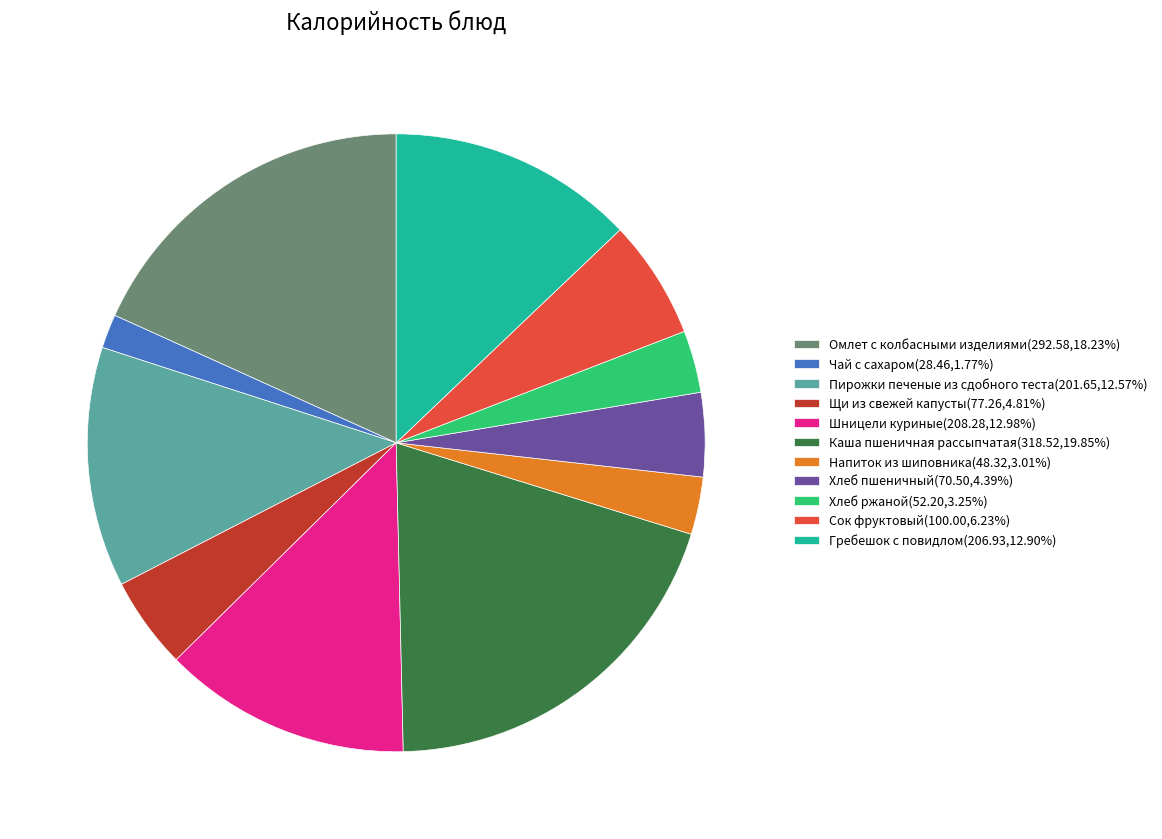

Does any single category account for the majority?

No